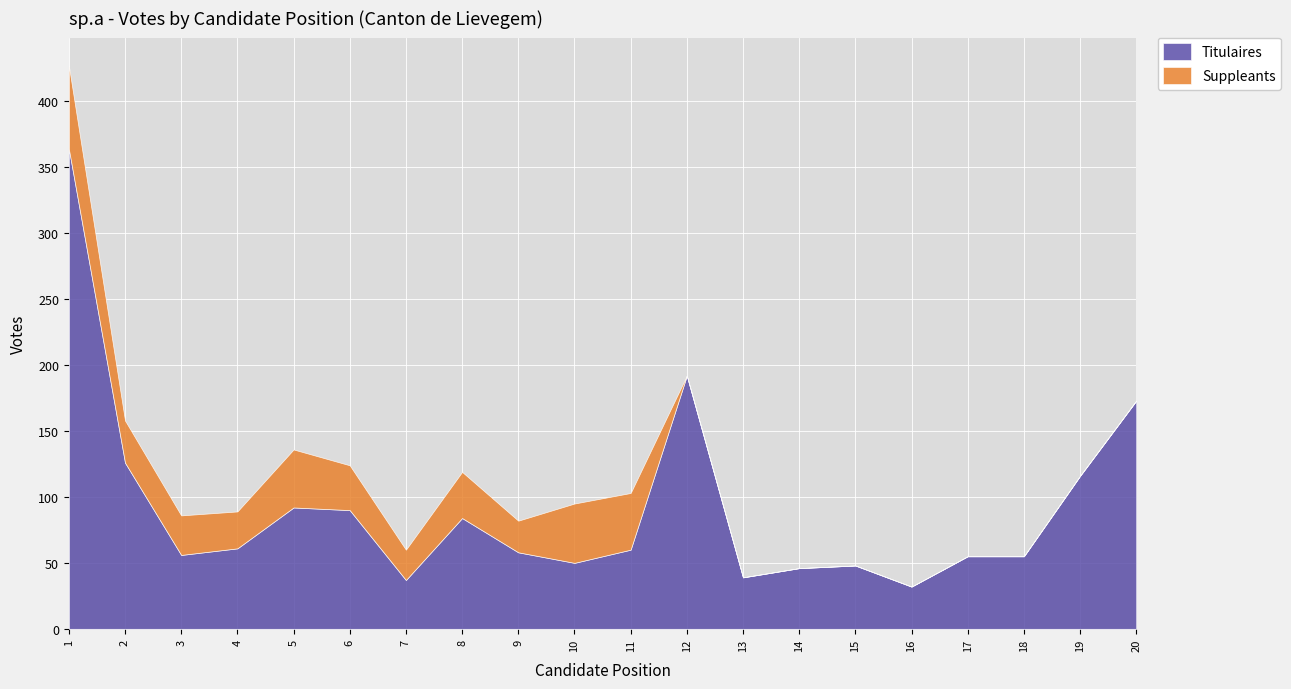

Read the Suppleants value at 8.

35